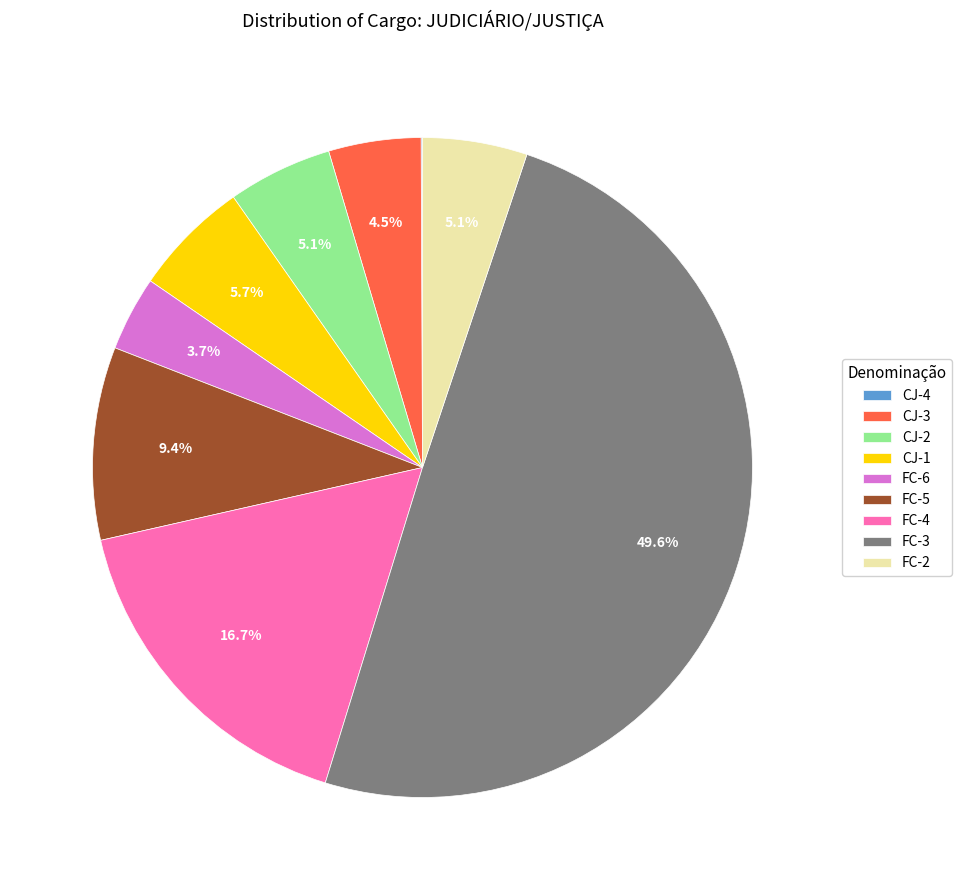

Which category has the biggest portion of the pie?

FC-3